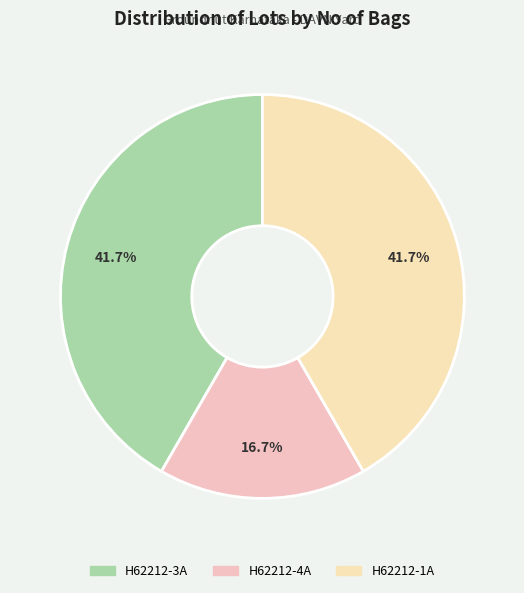

Rank the categories by value from lowest to highest.

H62212-4A, H62212-3A, H62212-1A